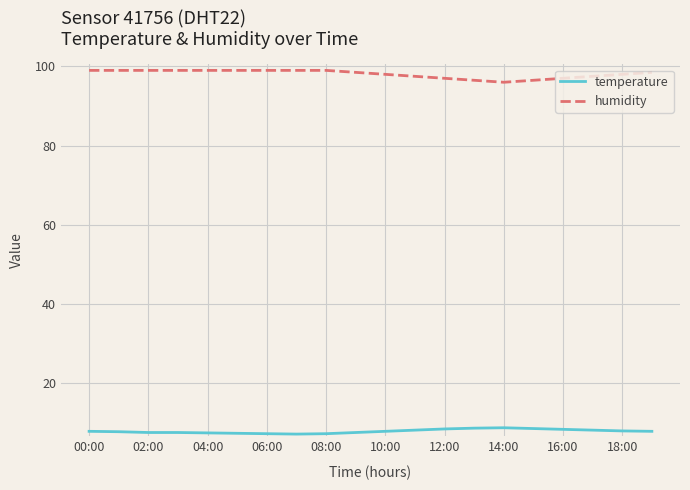

Does the chart display data point markers on the line(s)?

No